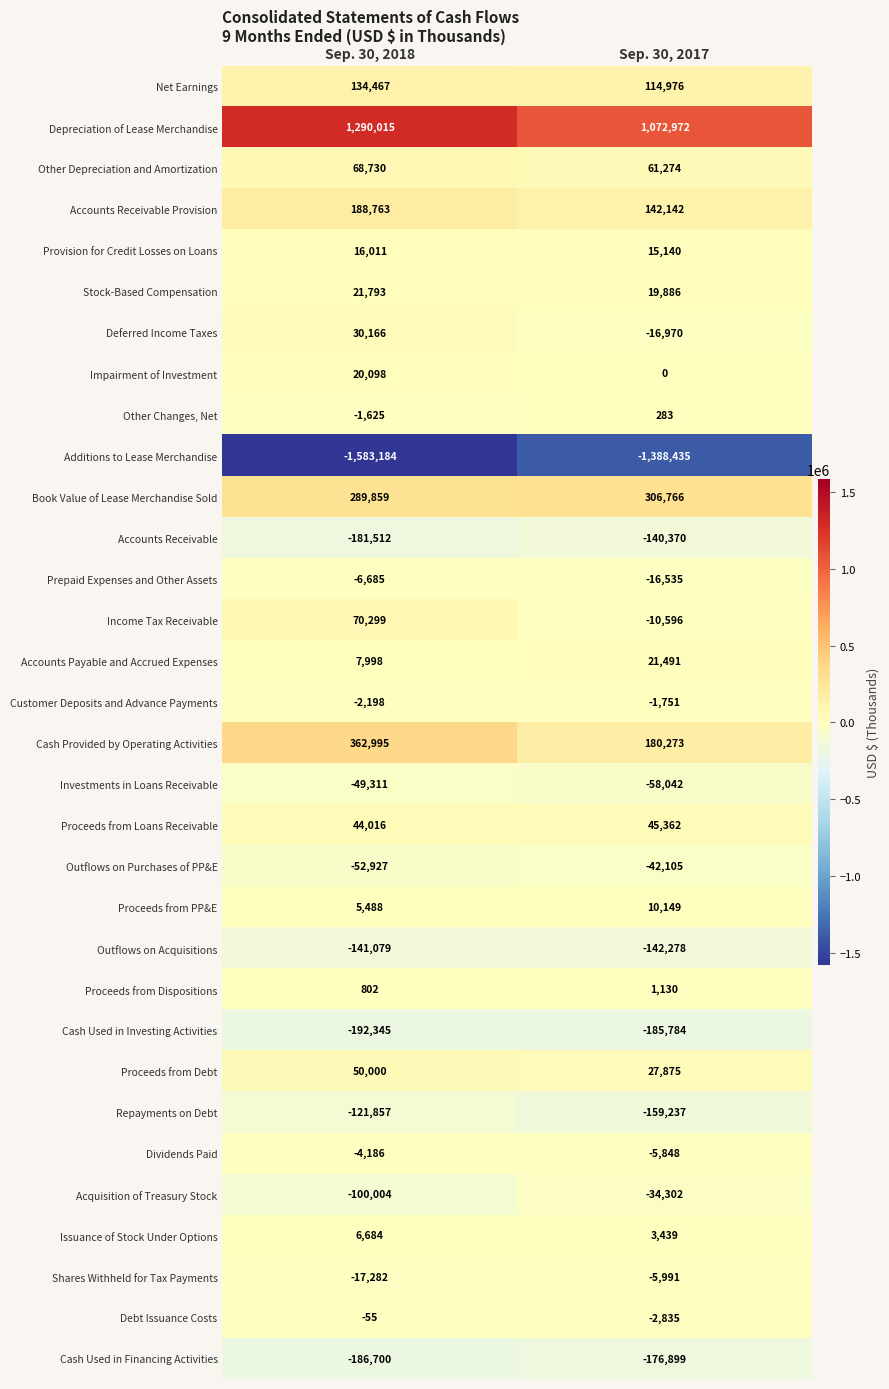

What is the total value across all series at Sep. 30, 2017?

-364820